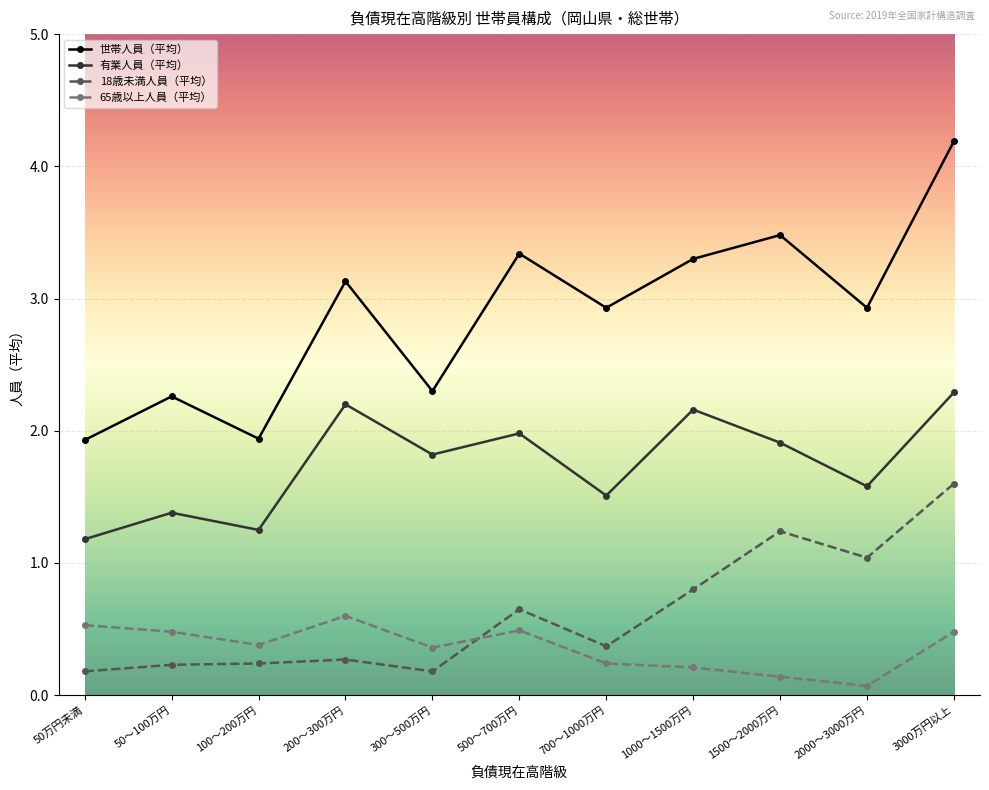

At 1500～2000万円, list the series in order from smallest to largest.

65歳以上人員（平均）, 18歳未満人員（平均）, 有業人員（平均）, 世帯人員（平均）